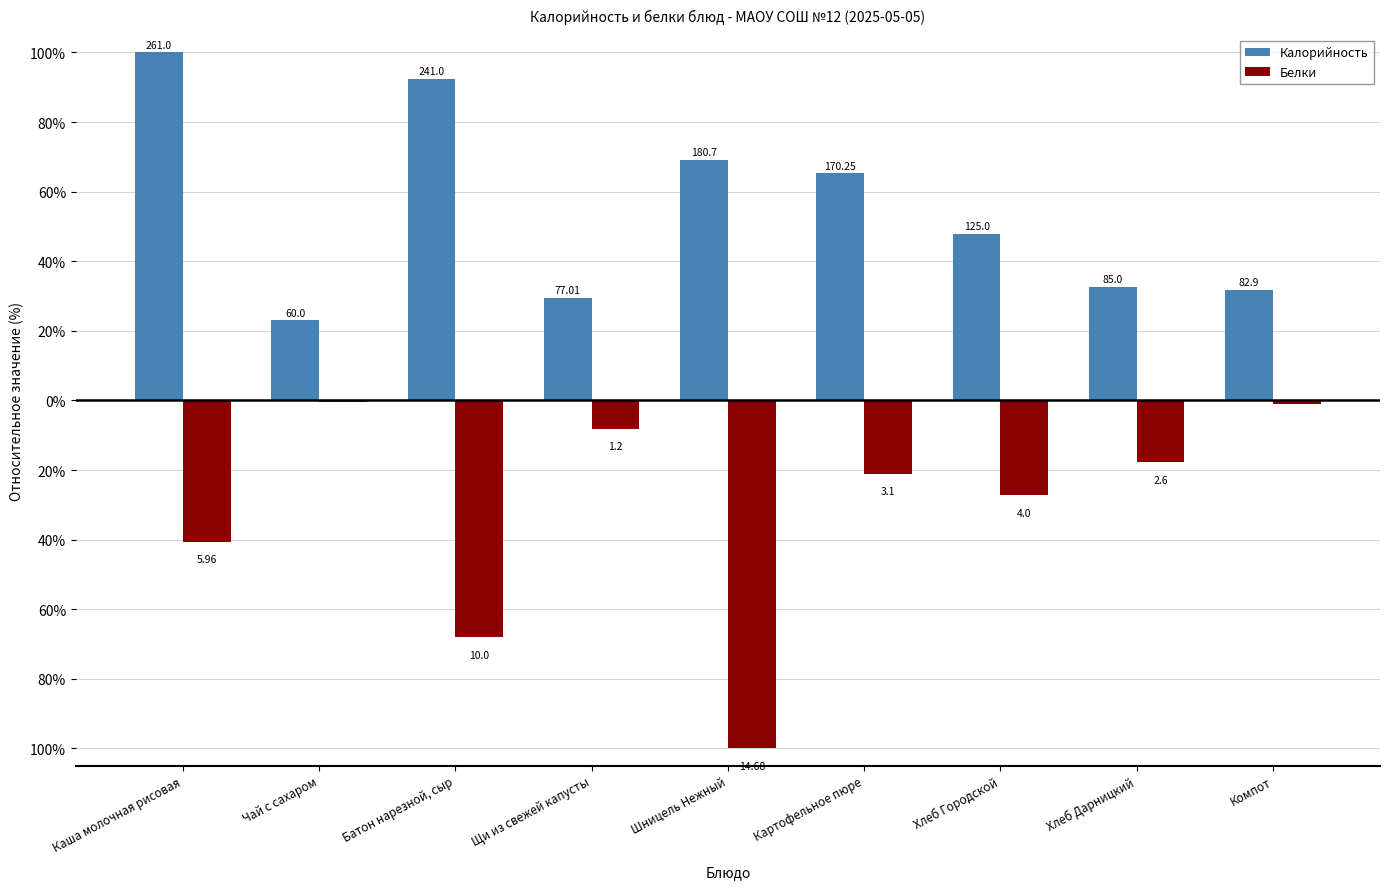

What are all the series names shown in the legend?

Калорийность, Белки